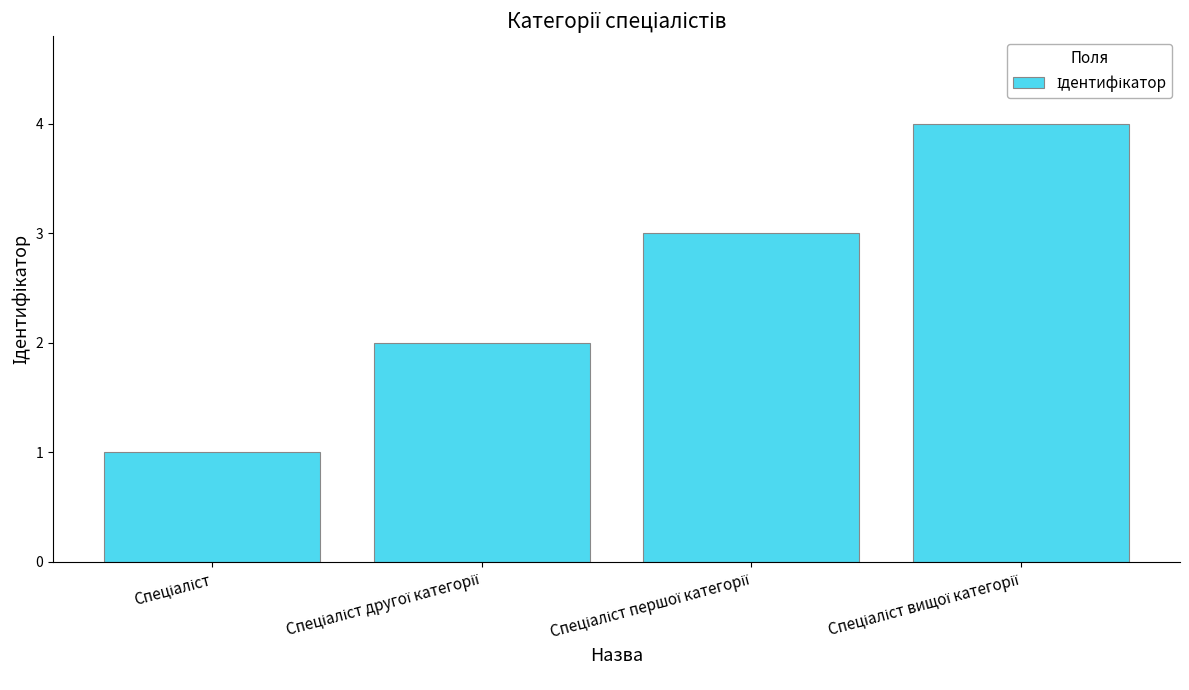

What is the greatest value displayed?

4